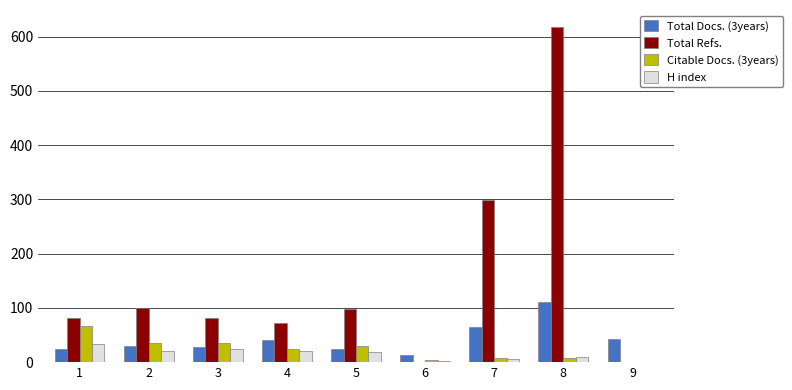

Which series has the largest total across all categories?

Total Refs.